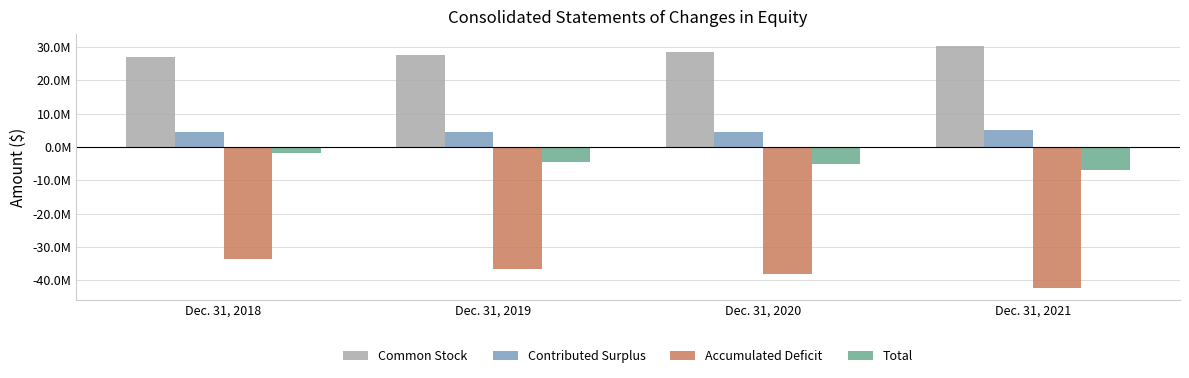

Are the bars grouped side by side (vs. stacked)?

Yes